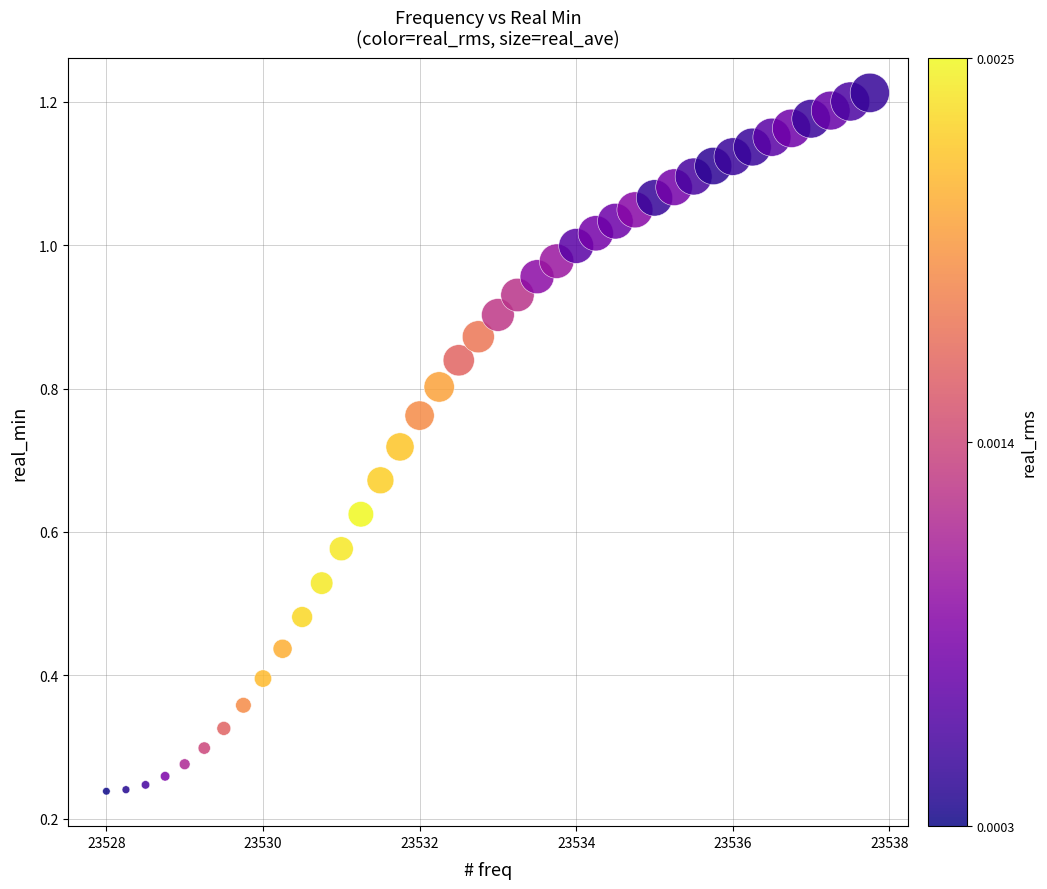

What is the range of X values (max minus min)?

9.8